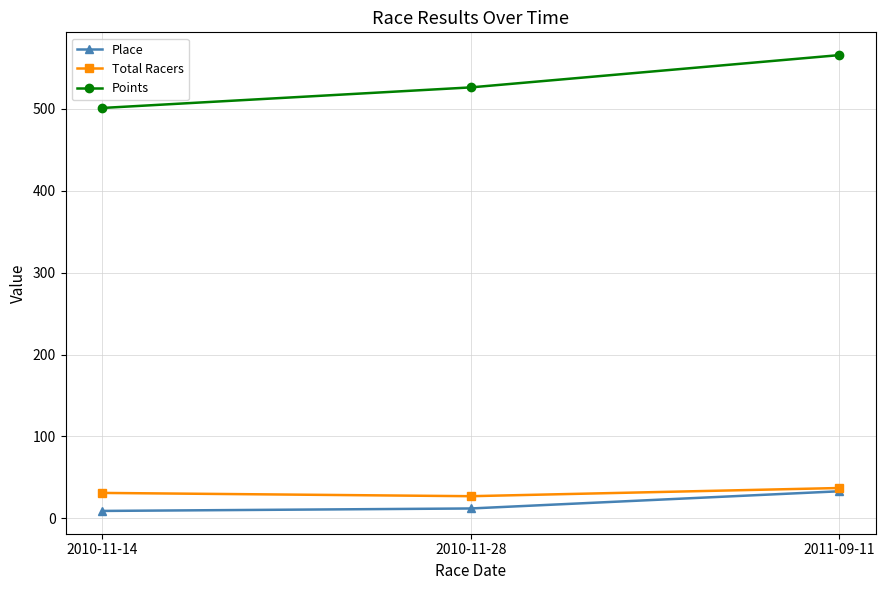

What position from the right is 2010-11-28?

2